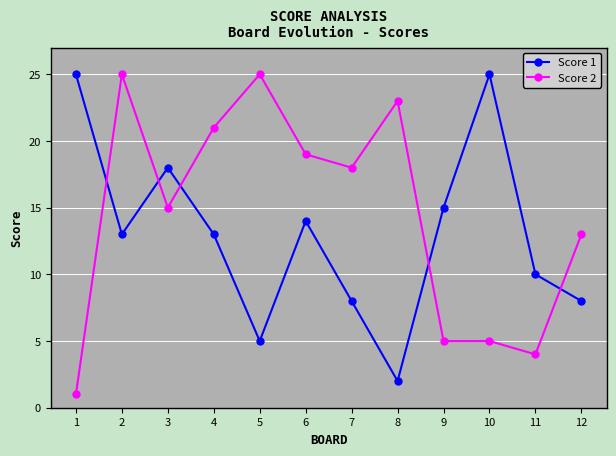

Between which two adjacent categories do Score 2 and Score 1 first intersect?

1 and 2